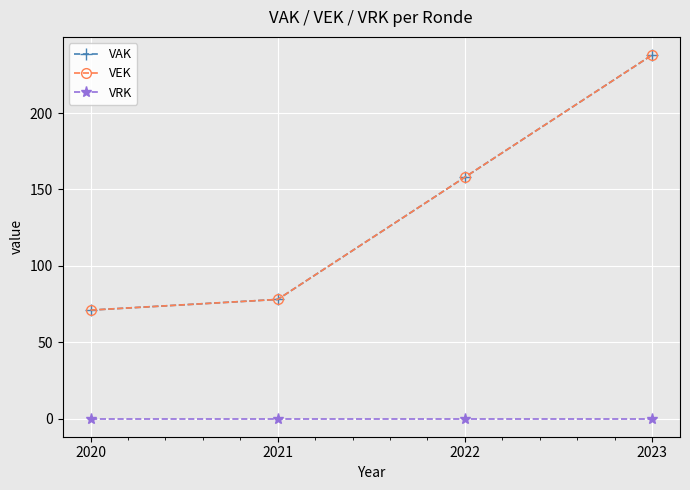

Does the chart have visible grid lines?

Yes